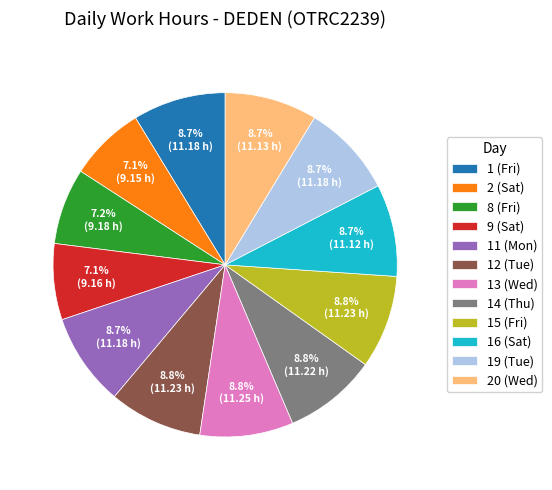

Is the sum of 9 (Sat) and 13 (Wed) greater than half?

No